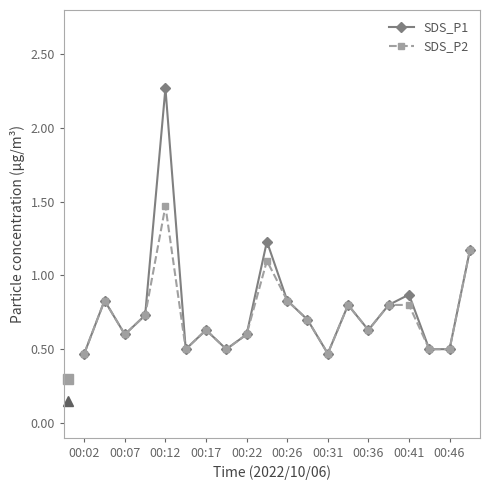

At how many categories does at least one series exceed 1?

3